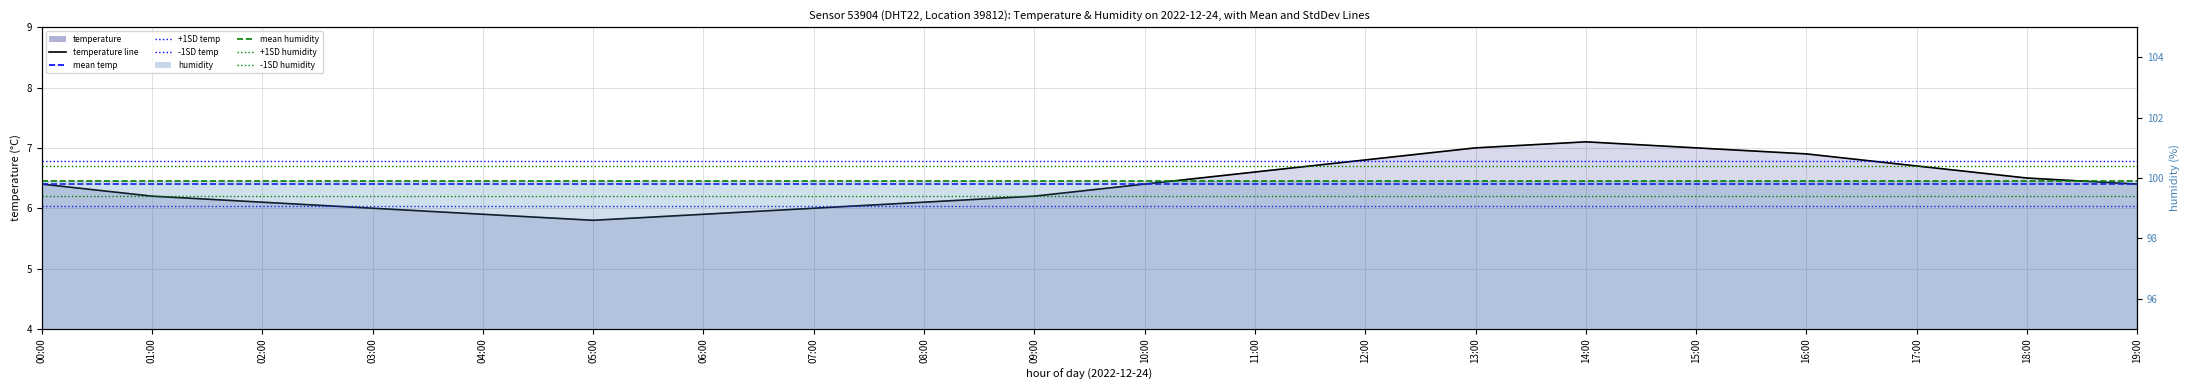

What is the minimum value shown in the chart?

5.8